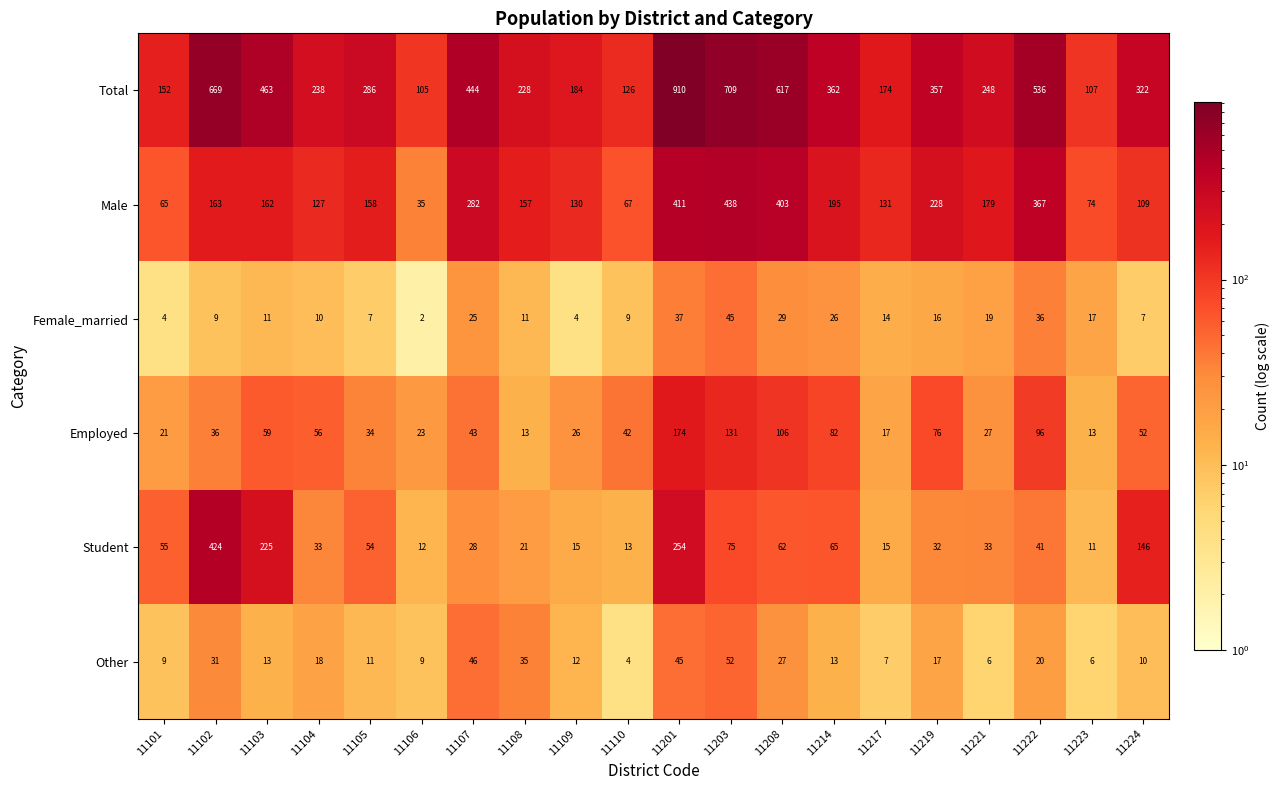

Is it true that Female_married equals 25 at 11107?

True